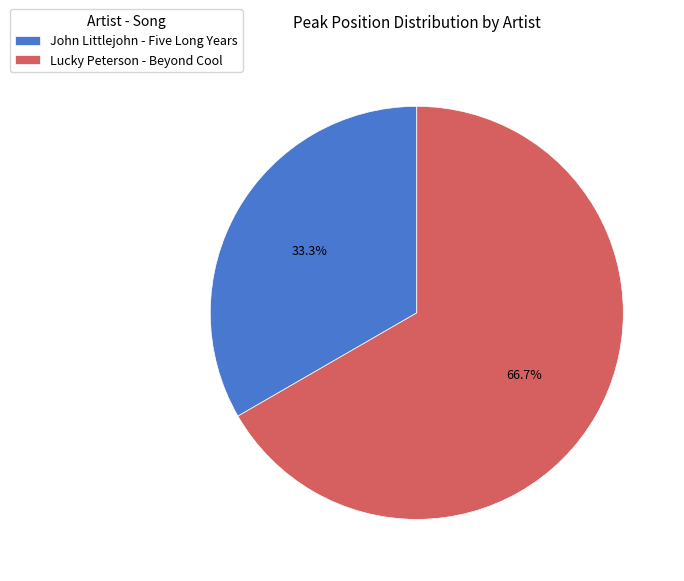

To the nearest percent, what is the difference between the John Littlejohn - Five Long Years and Lucky Peterson - Beyond Cool slice percentages?

33%